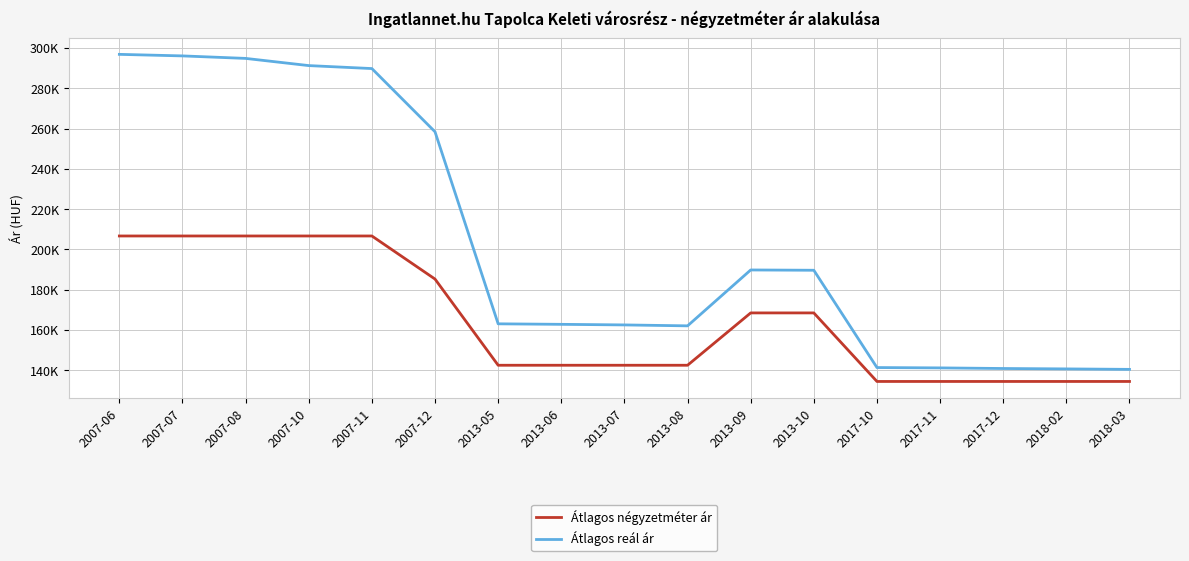

Reading left to right, extract all data points from this chart.

Átlagos négyzetméter ár: 2007-06=206666	2007-07=206666	2007-08=206666	2007-10=206666	2007-11=206666	2007-12=185277	2013-05=142500	2013-06=142500	2013-07=142500	2013-08=142500	2013-09=168478	2013-10=168478	2017-10=134454	2017-11=134454	2017-12=134454	2018-02=134454	2018-03=134454
Átlagos reál ár: 2007-06=296818	2007-07=296050	2007-08=294809	2007-10=291241	2007-11=289765	2007-12=258383	2013-05=163062	2013-06=162810	2013-07=162516	2013-08=162057	2013-09=189795	2013-10=189650	2017-10=141354	2017-11=141186	2017-12=140885	2018-02=140685	2018-03=140453